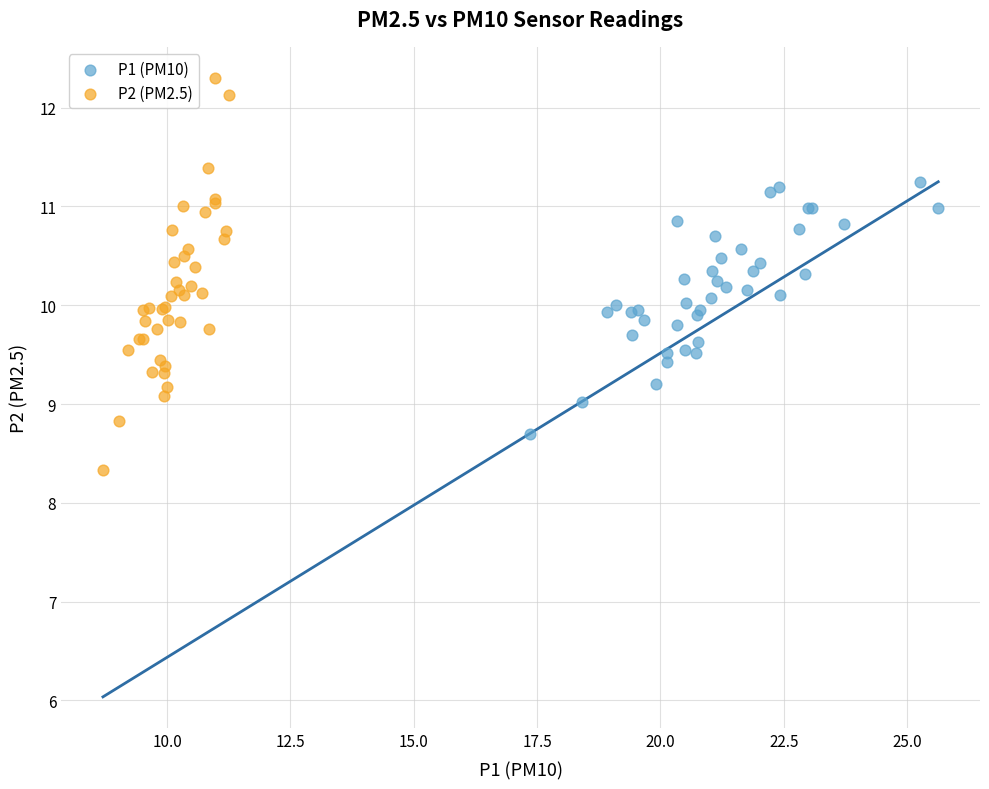

Which series has the largest Y range (max minus min)?

P2 (PM2.5)